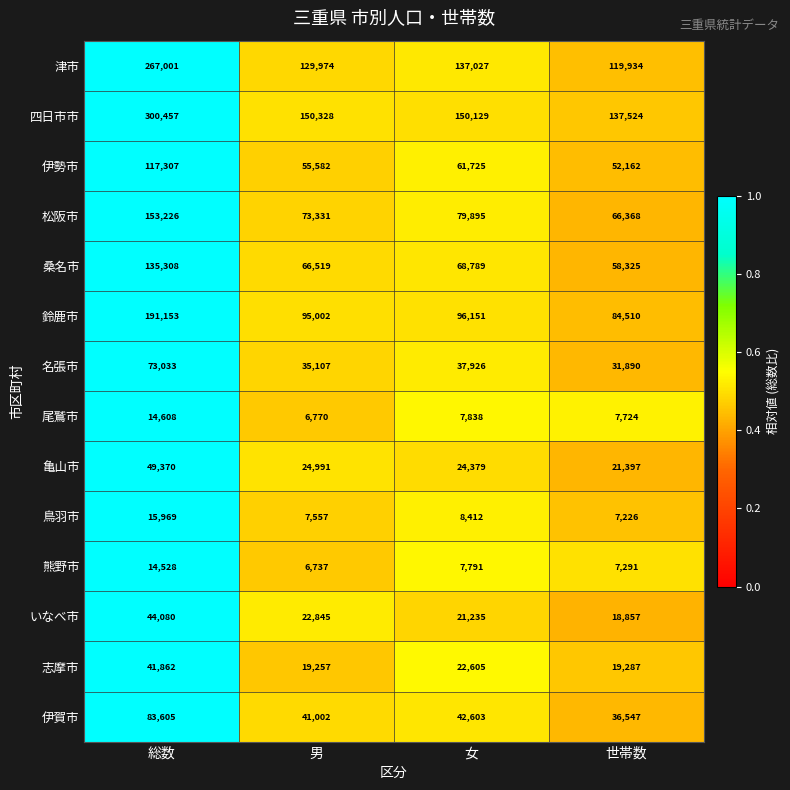

The 熊野市 series shows 14528 at 総数. True or false?

True